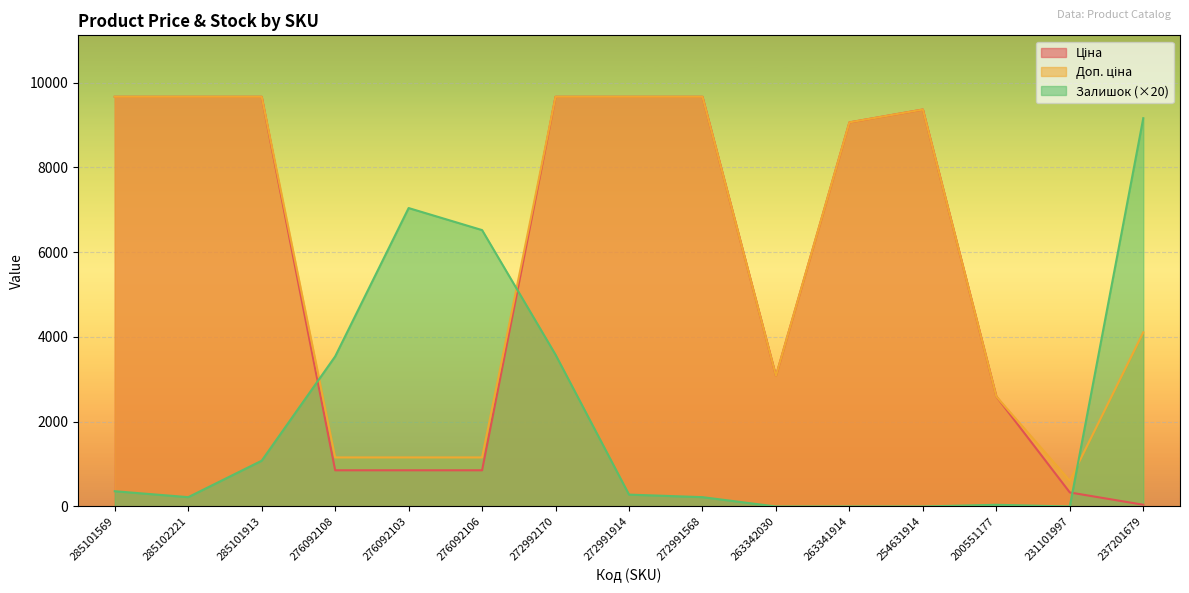

Is the value of Доп. ціна at 231101997 greater than the value of Ціна at 237201679?

Yes